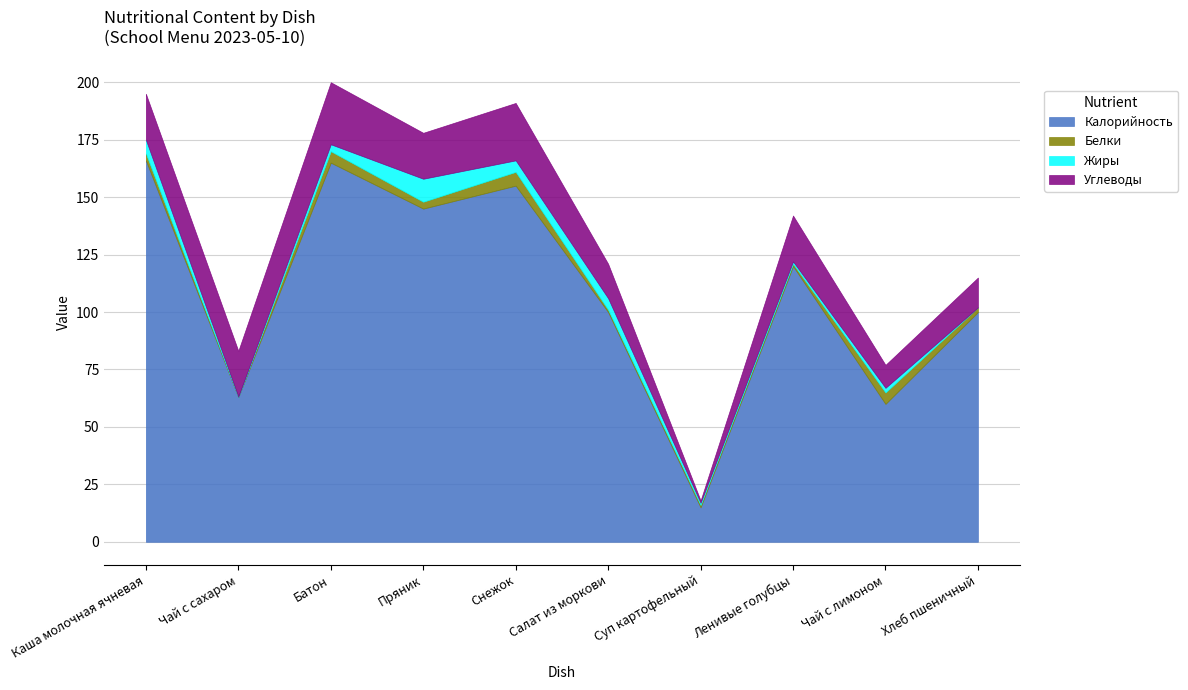

What is the value of the Жиры point at the 3rd from the left?

3.0